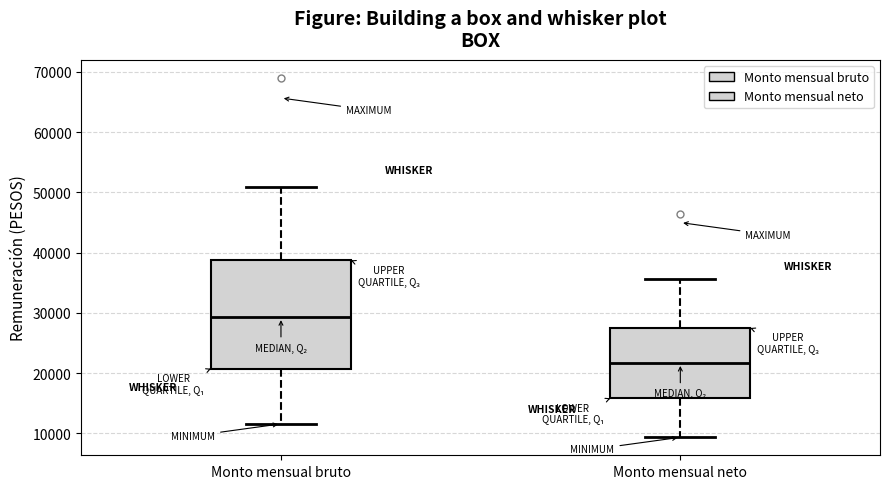

Which box has the lowest median line?

Monto mensual neto